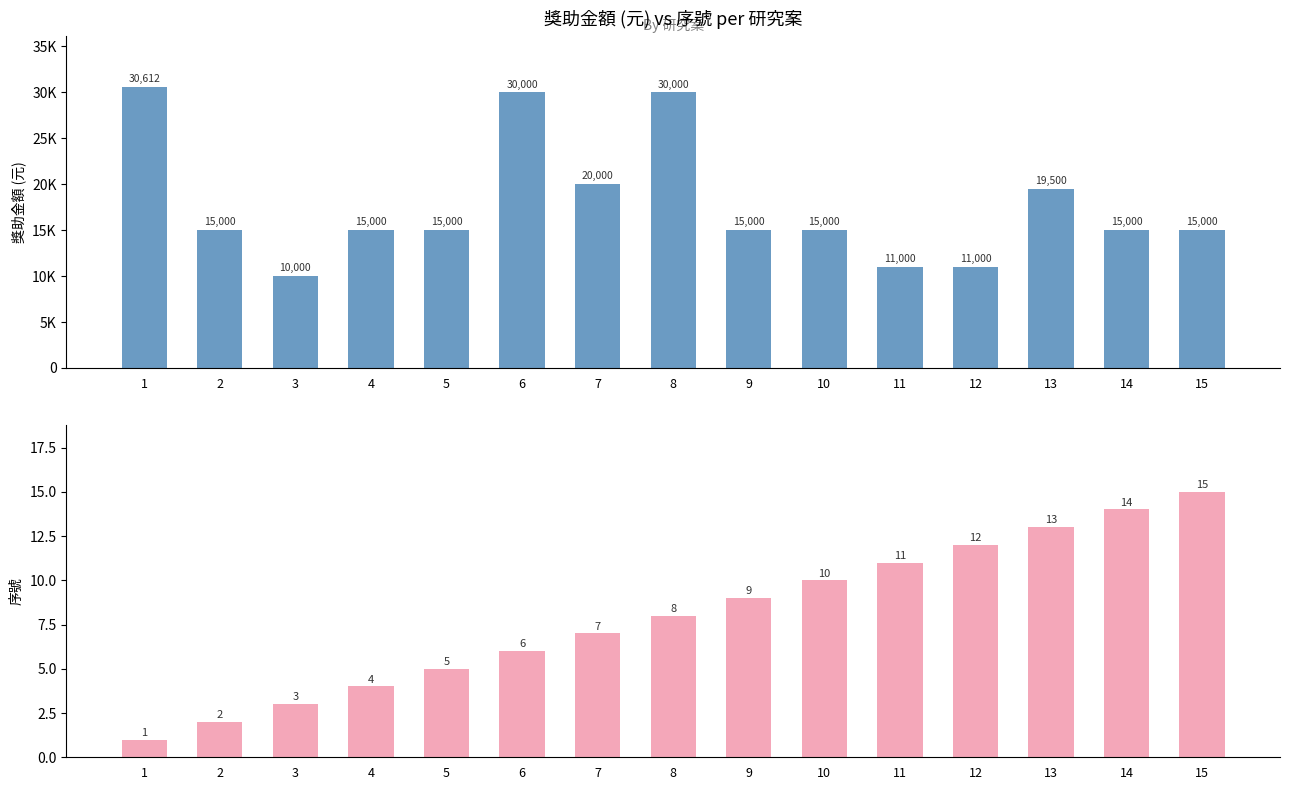

What is the spread (max minus min) of values at 1?

30611